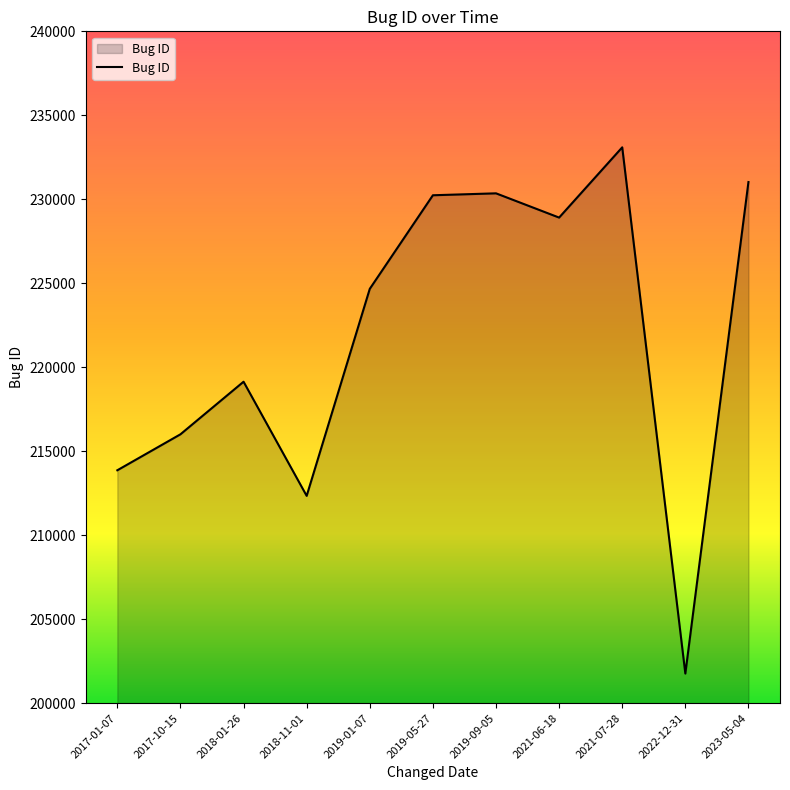

What value does the data have at 2023-05-04, to the nearest 100?

231000